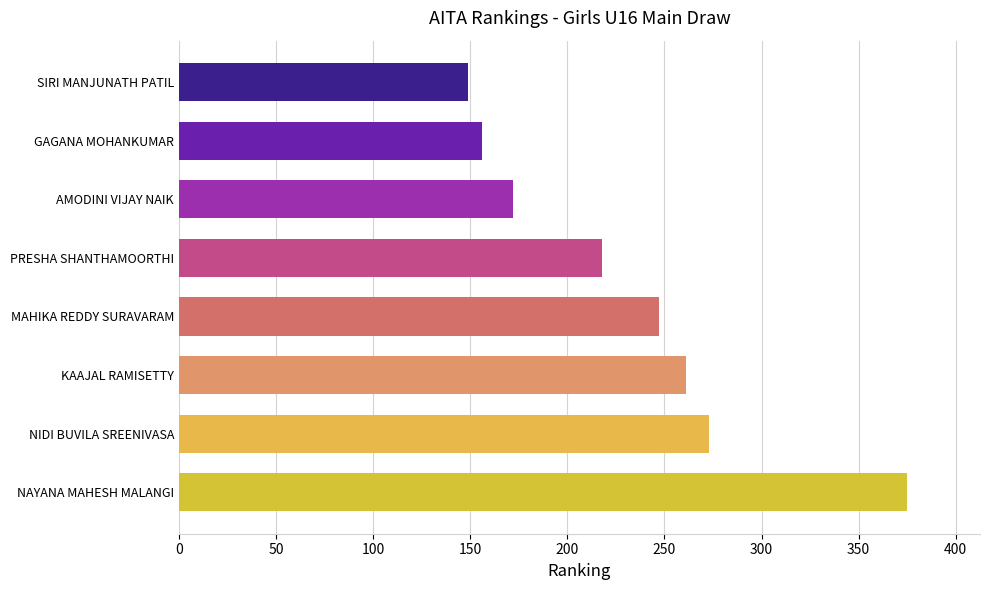

Rank the categories by value from lowest to highest.

SIRI MANJUNATH PATIL, GAGANA MOHANKUMAR, AMODINI VIJAY NAIK, PRESHA SHANTHAMOORTHI, MAHIKA REDDY SURAVARAM, KAAJAL RAMISETTY, NIDI BUVILA SREENIVASA, NAYANA MAHESH MALANGI